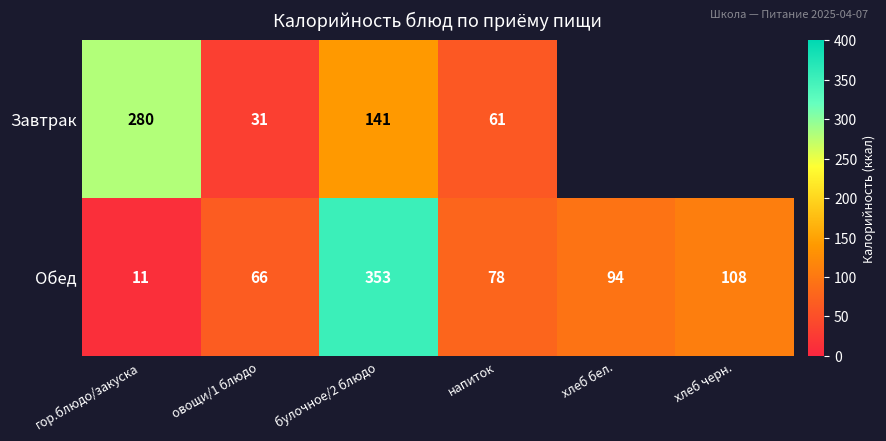

Rank the categories by Обед value from lowest to highest.

гор.блюдо/закуска, овощи/1 блюдо, напиток, хлеб бел., хлеб черн., булочное/2 блюдо